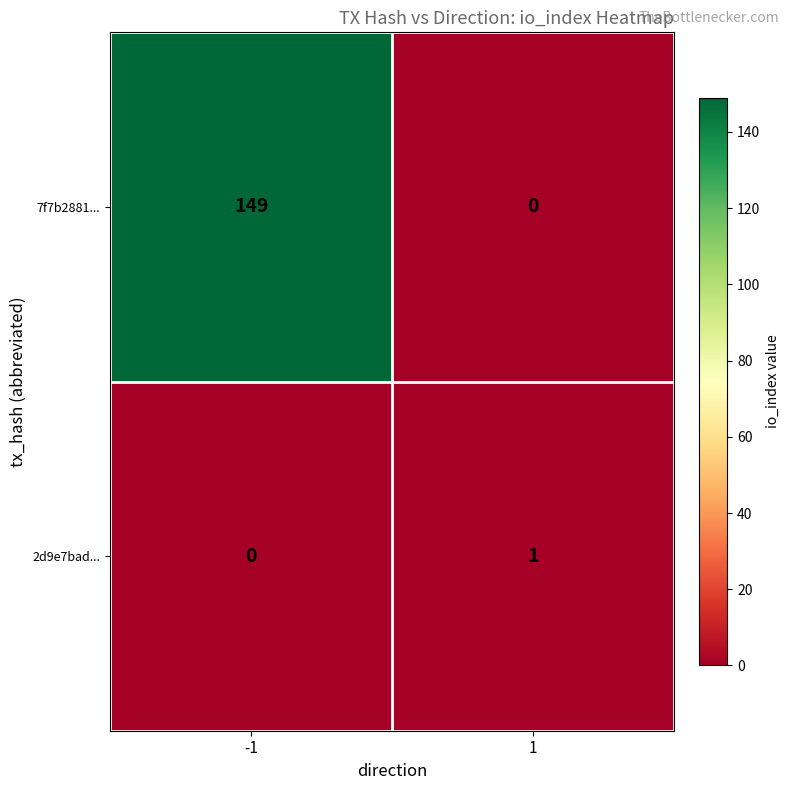

What is the sum of the 7f7b2881... values at 1 and -1?

149